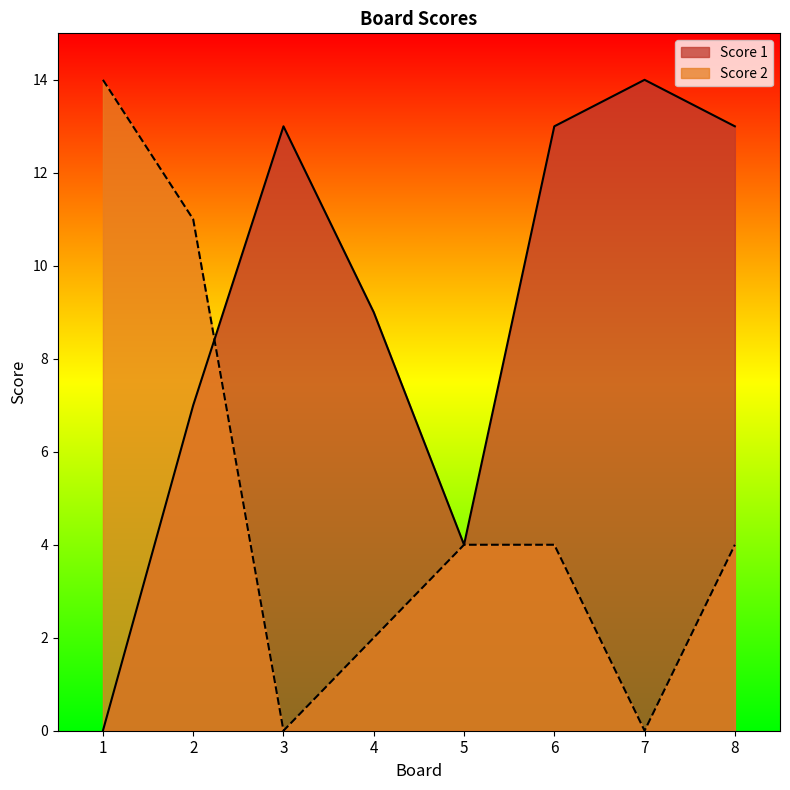

What is the value of the Score 1 point at the 4th from the left?

9